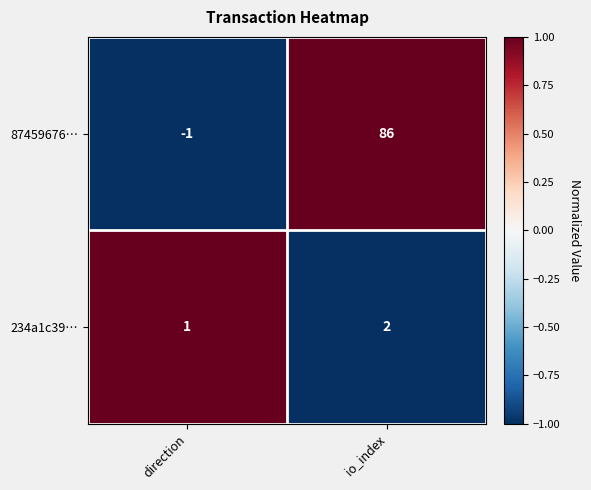

Reading left to right, extract all data points from this chart.

87459676…: -1	86
234a1c39…: 1	2